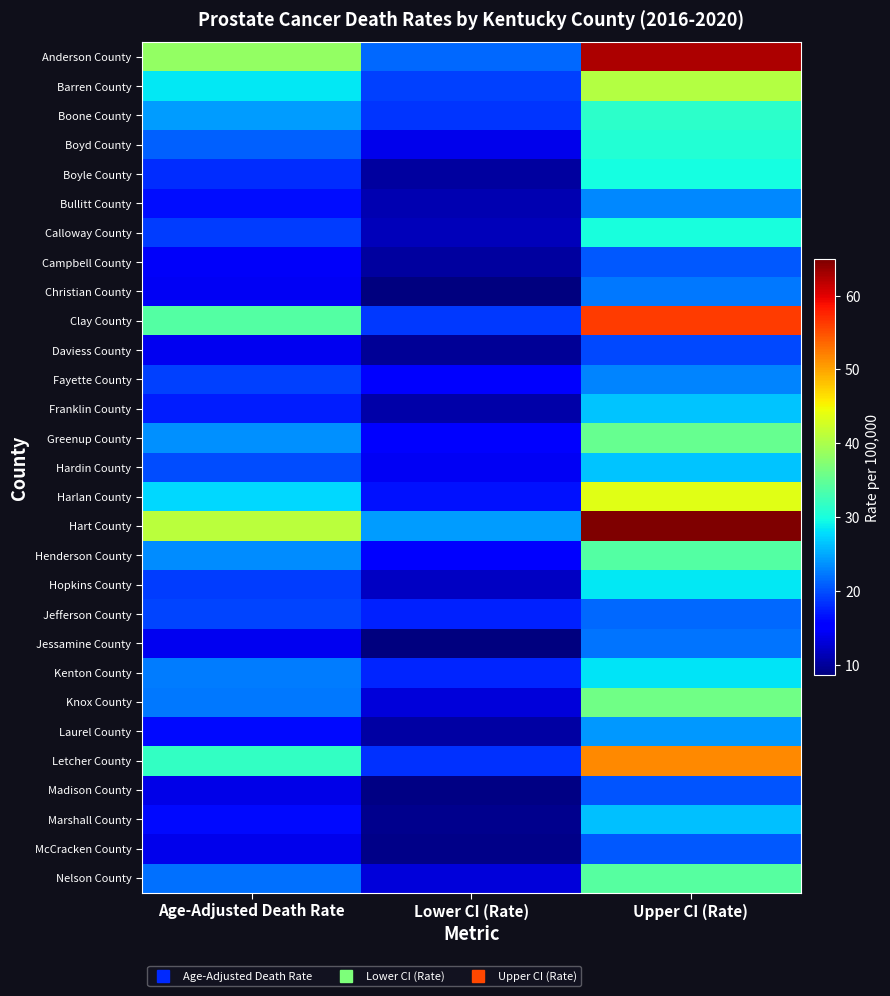

What is the difference between the highest and lowest values at Upper CI (Rate)?

45.2